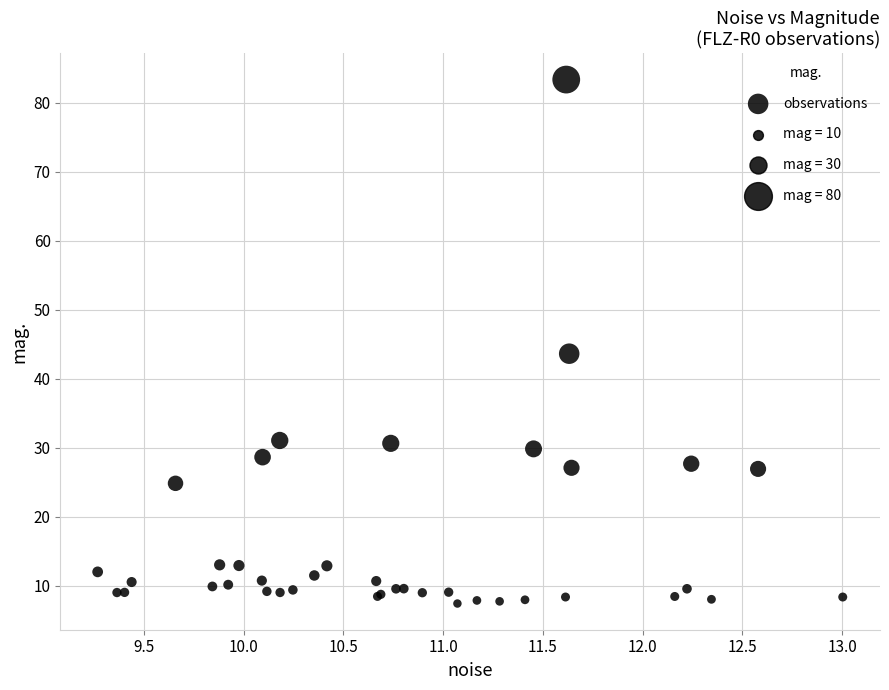

What Y value in the scatter plot is closest to 45?

43.6